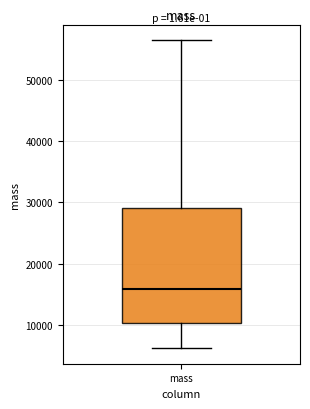

Read this box plot against the y-axis: the position of the median line, the range covered by the box, and the ends of both whiskers. The values are not printed on the chart, so give them approximately, as read against the axis.

median 16000, box 10000 to 29000, whiskers 6000 to 57000